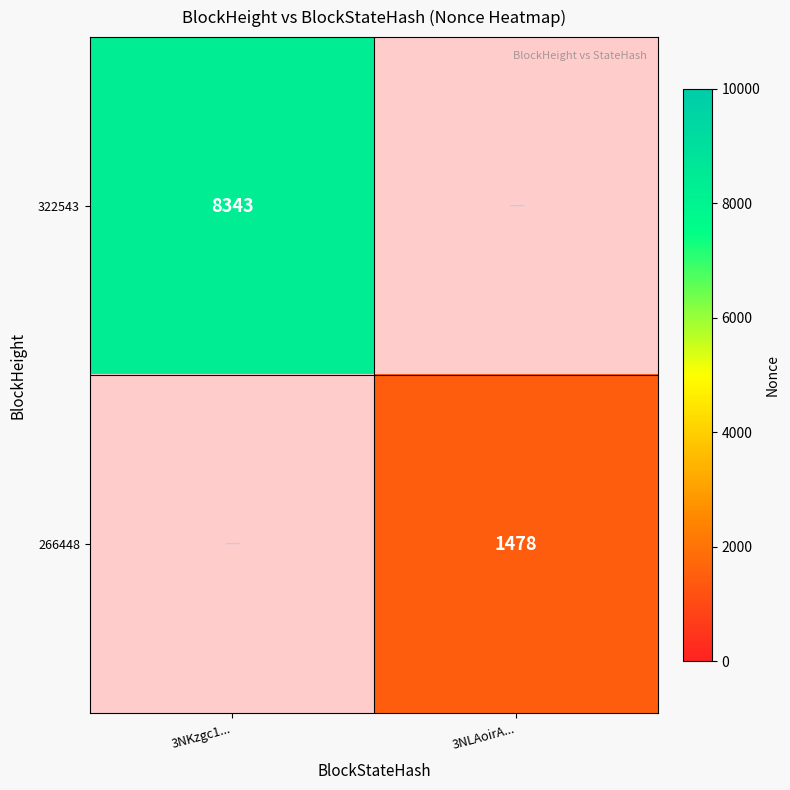

The 266448 series shows 948 at 3NLAoirA.... True or false?

False